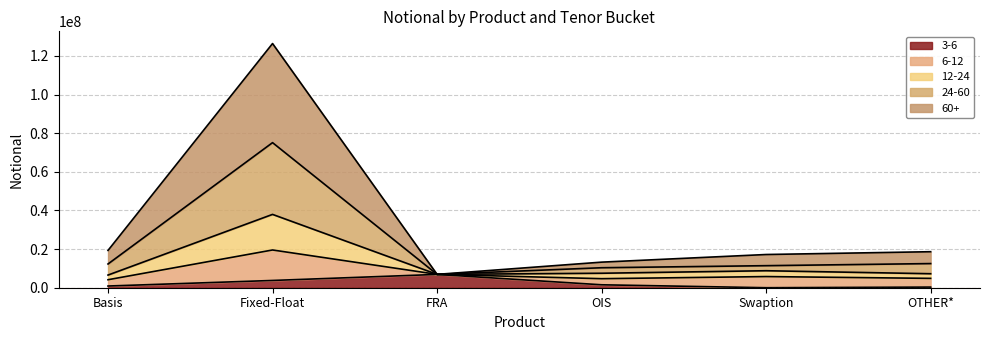

What is the total value across all series at Fixed-Float?

126449964